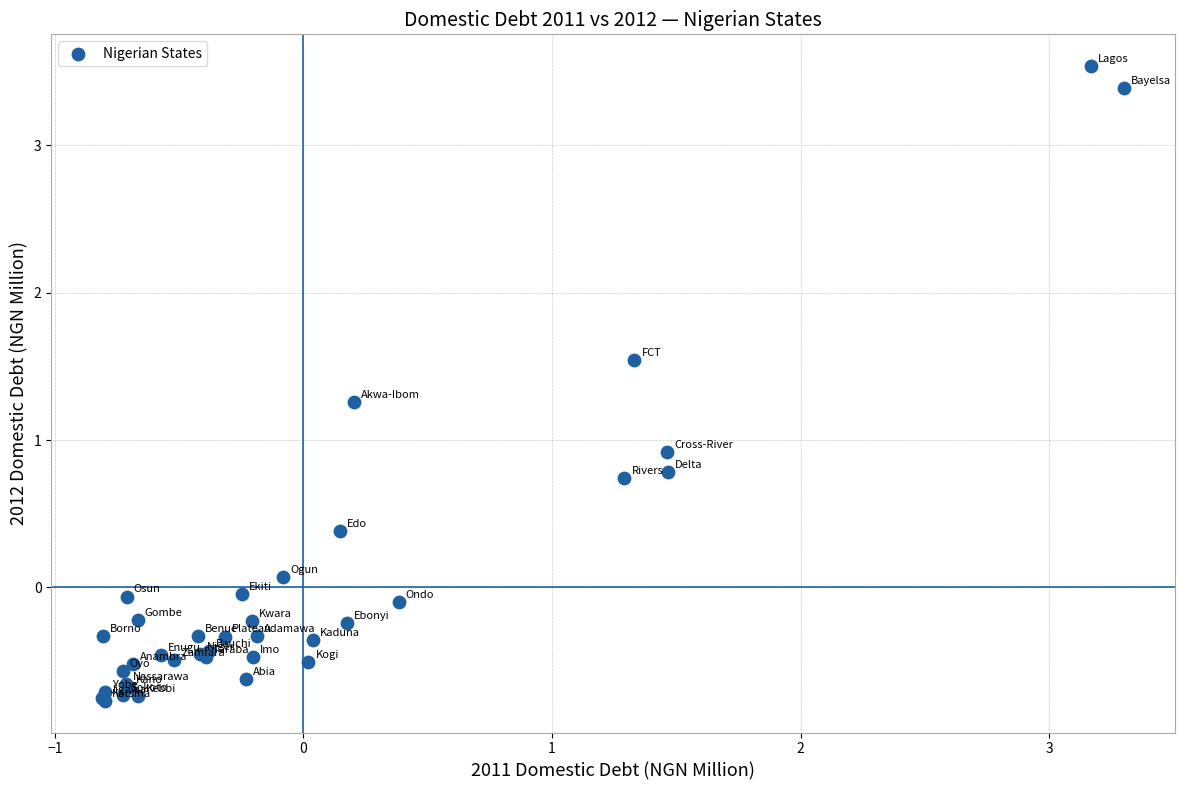

What Y value in the scatter plot is closest to 1?

0.9